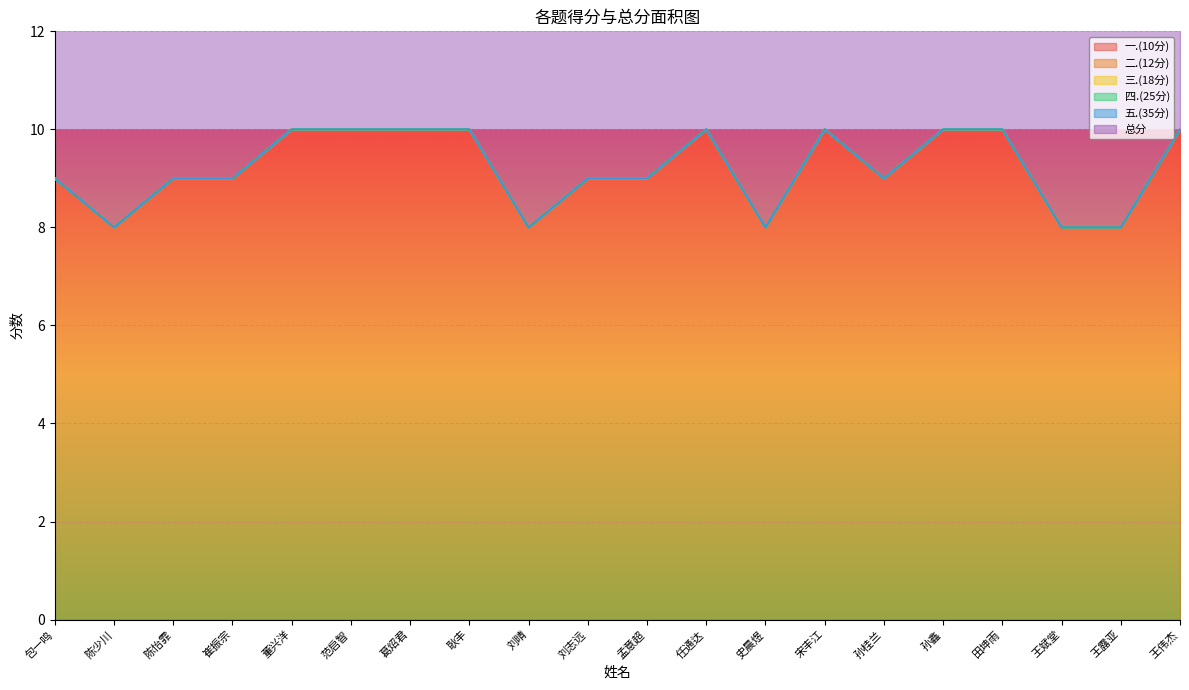

What position from the right is 陈少川?

19